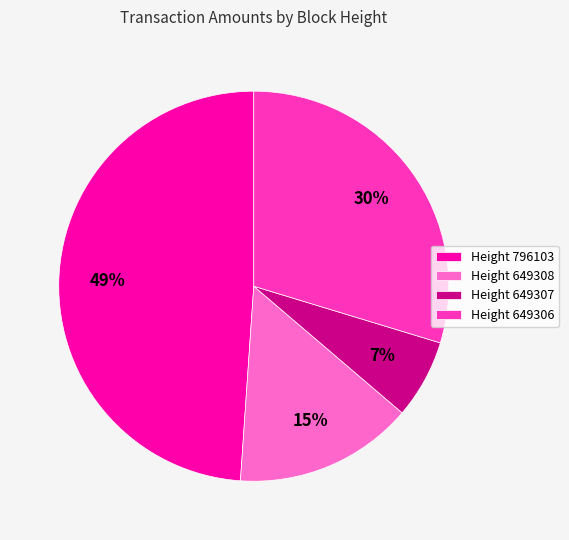

To the nearest percent, what percentage of the pie is Height 649306?

30%